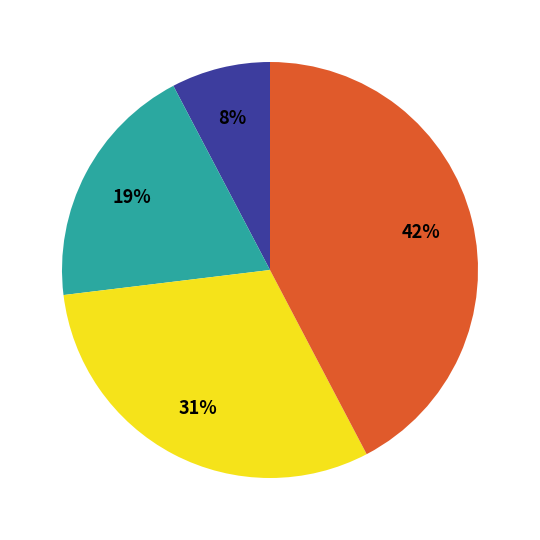

To the nearest percent, what is the average slice percentage?

25%